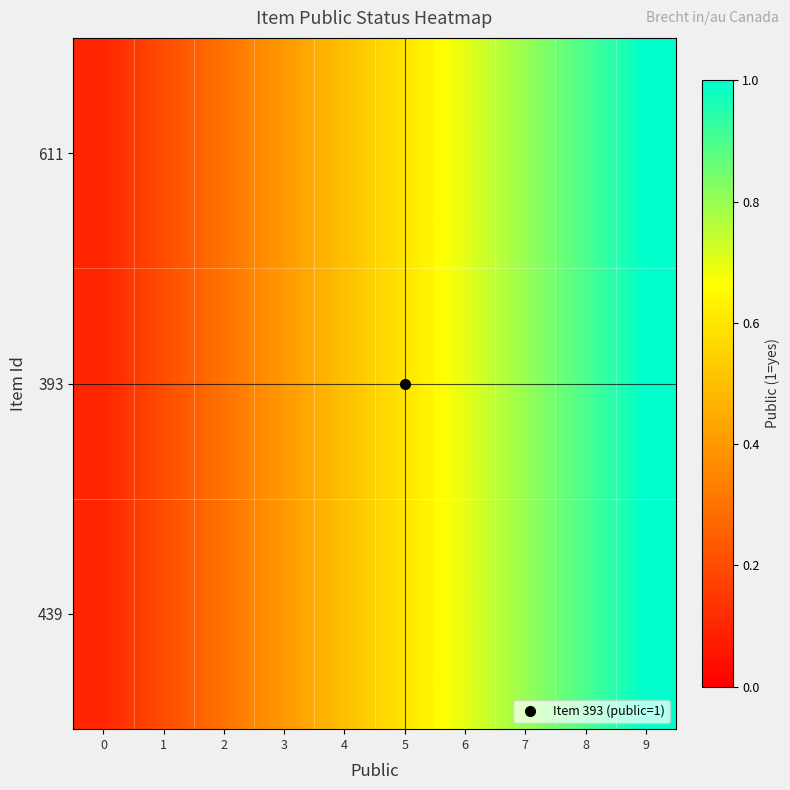

What is the minimum value shown in the chart?

0.1